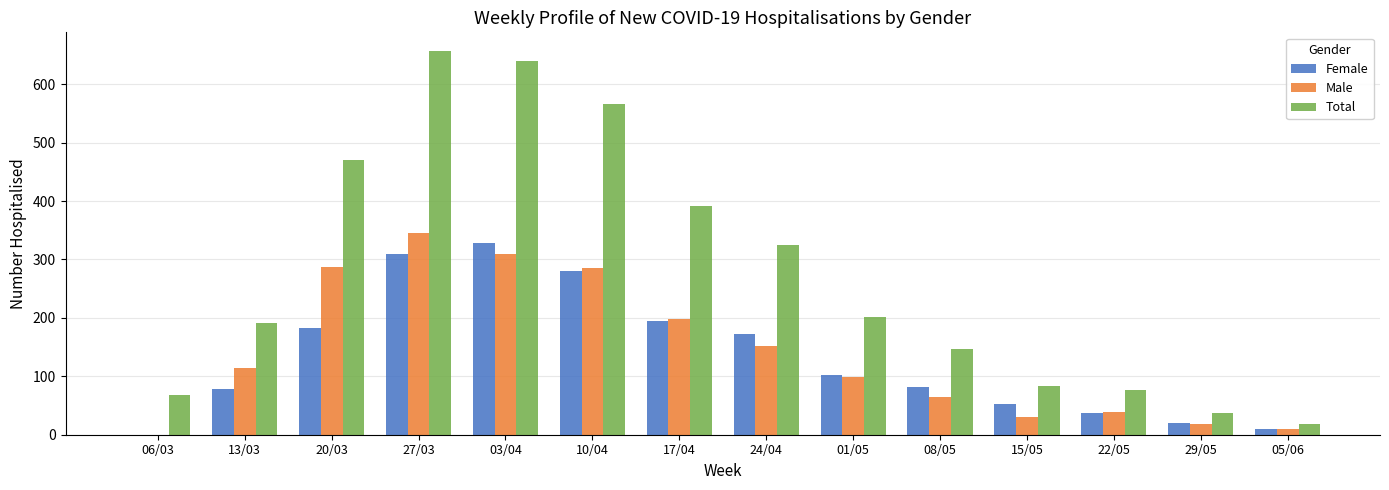

What is the total value across all series at 24/04?

650